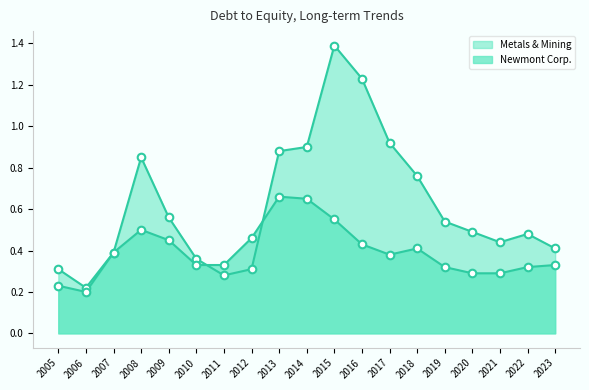

Which series has the largest total across all categories?

Metals & Mining